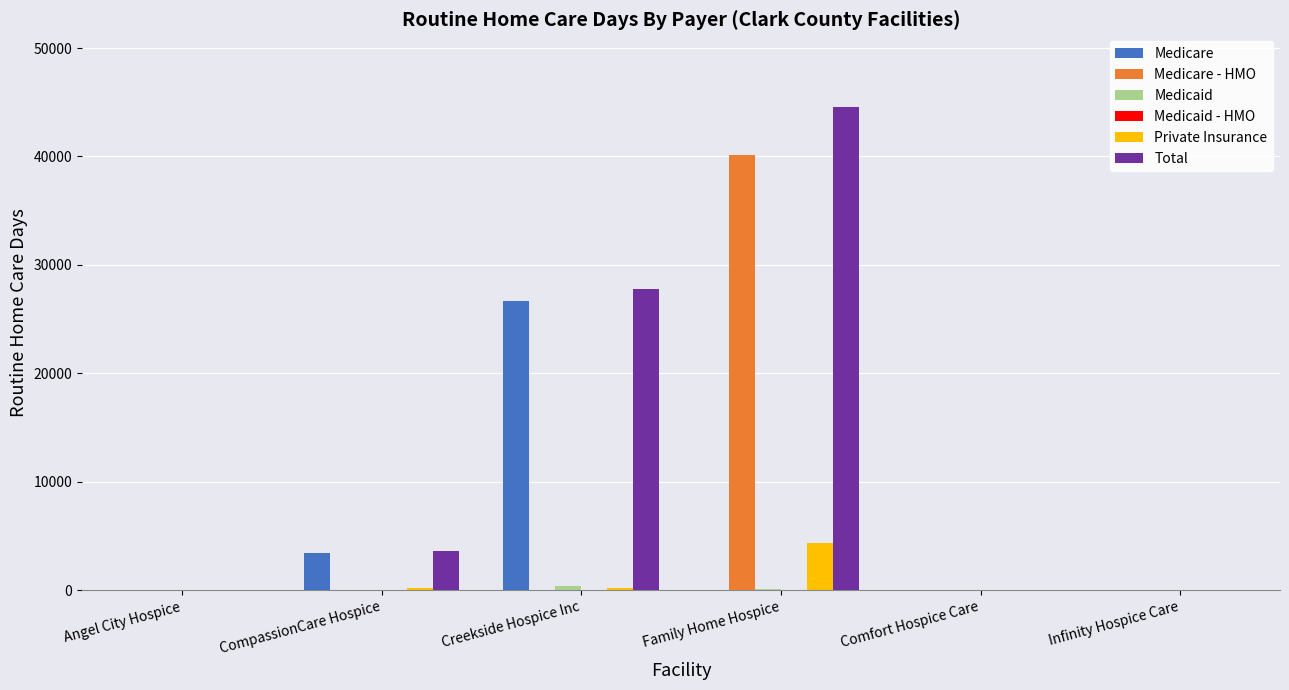

What is the sum of all Medicare values?

30116